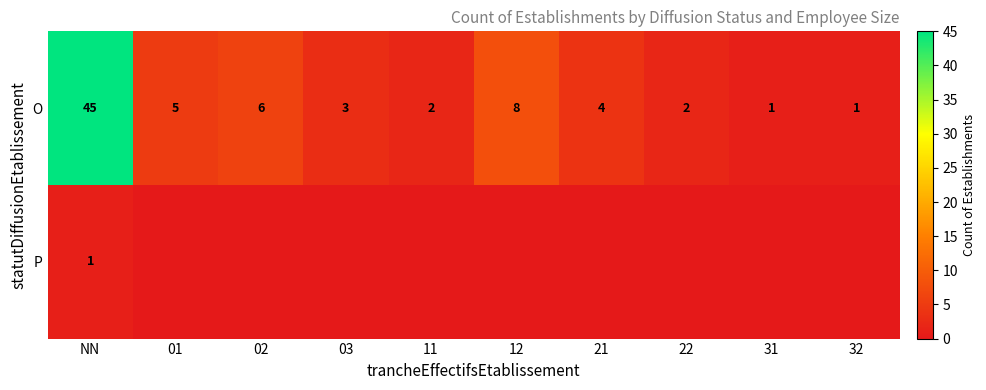

What is the difference between the maximum and minimum values in the O series?

44